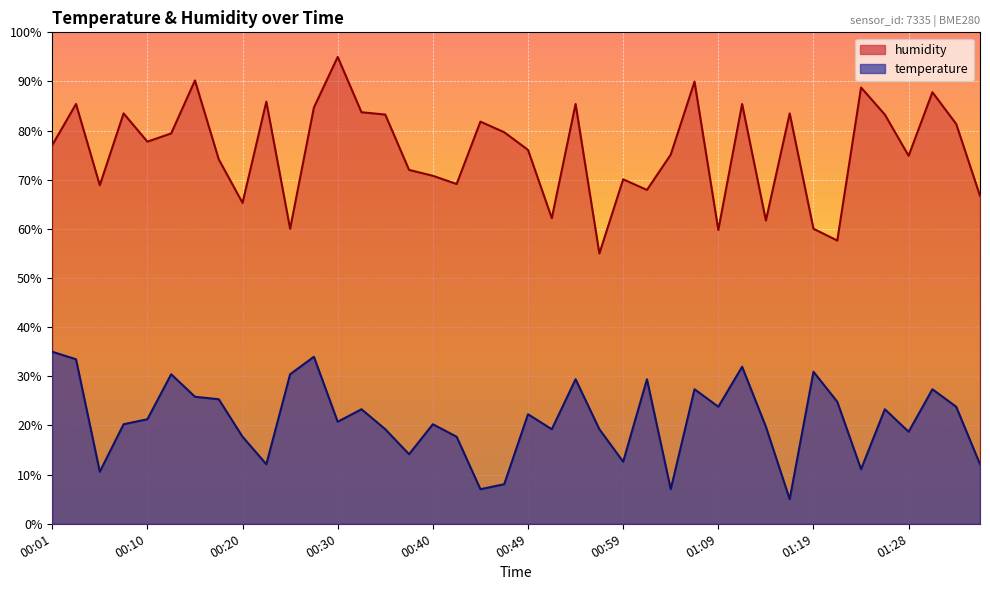

True or false: temperature and humidity cross at least once.

False